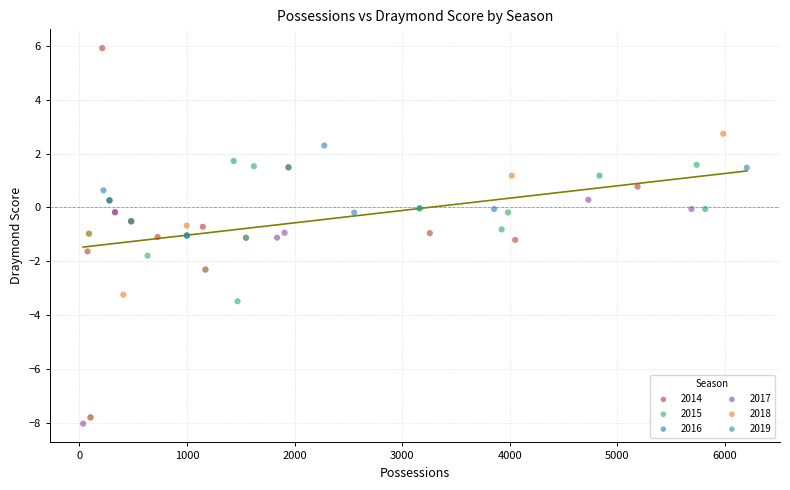

Which series contains the lowest Y value?

2017